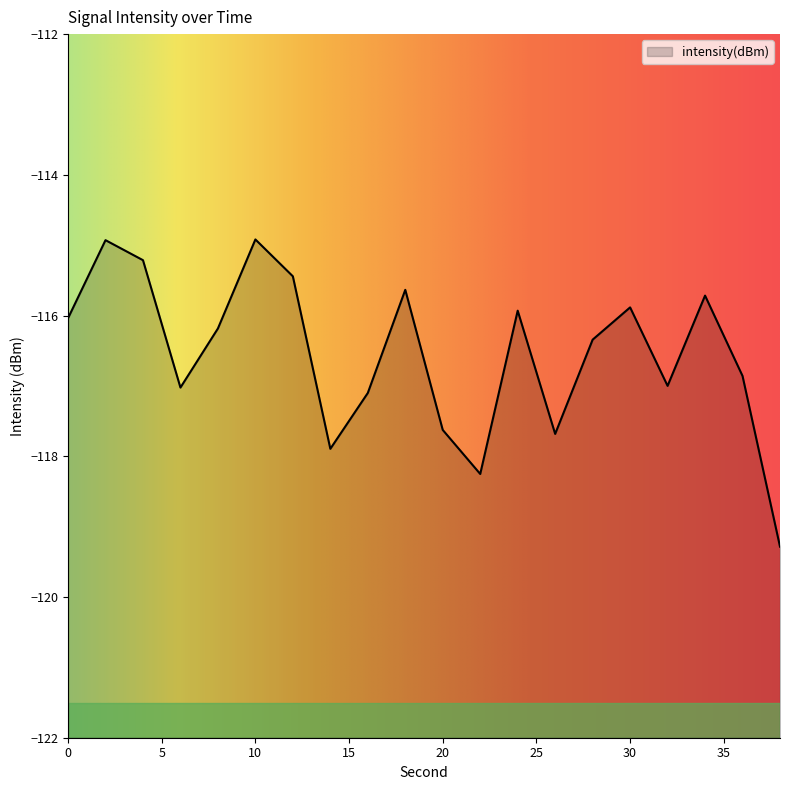

At which category does the chart reach its minimum across all series?

38